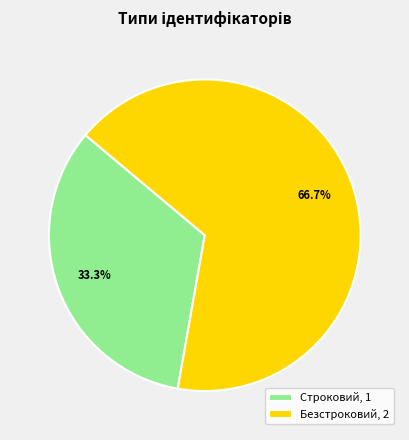

What percentage is the Безстроковий slice, to the nearest percent?

67%